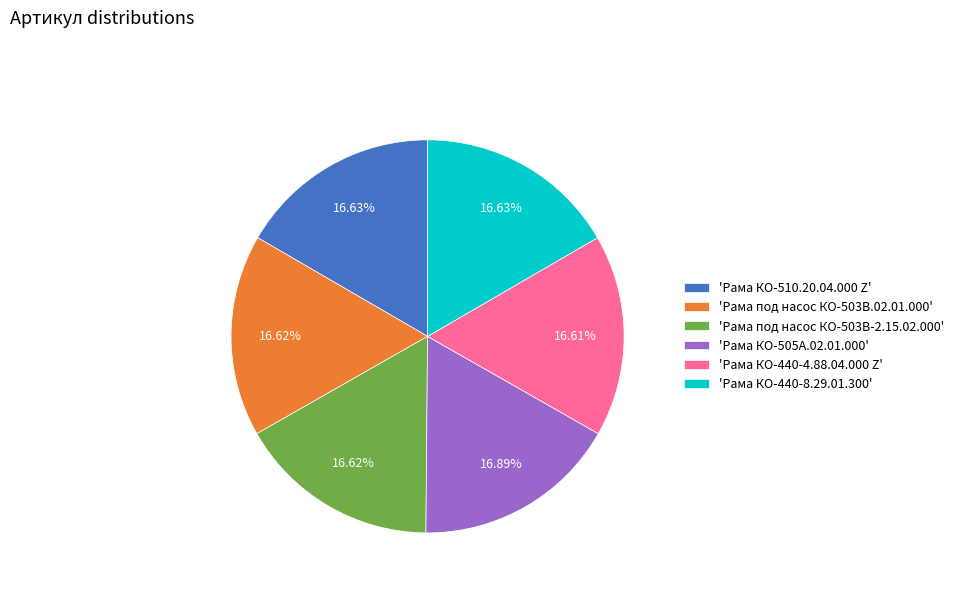

Is there a majority slice in this chart?

No